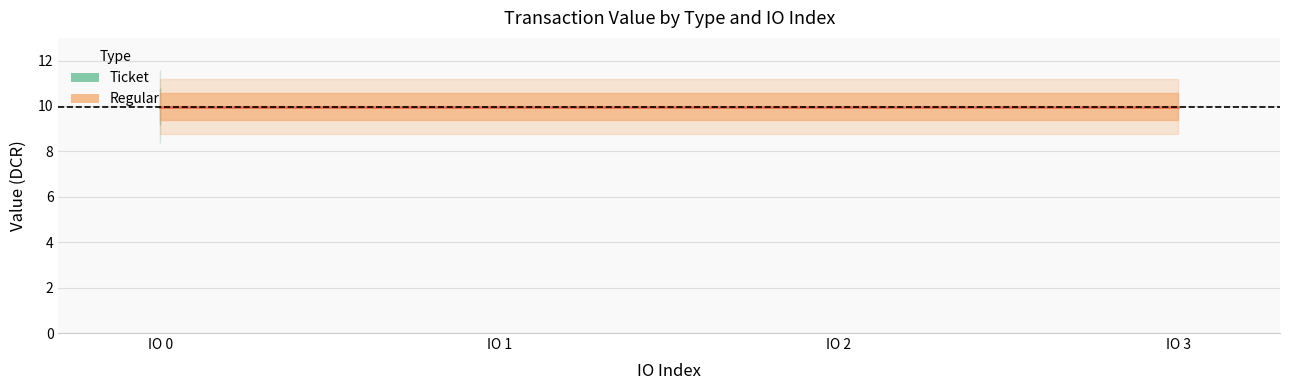

Which has a higher value, Ticket_3 or Ticket_0?

Ticket_3